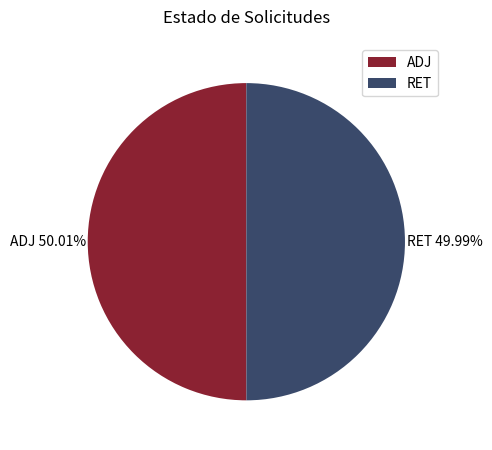

Combined, do ADJ and RET account for over 50%?

Yes